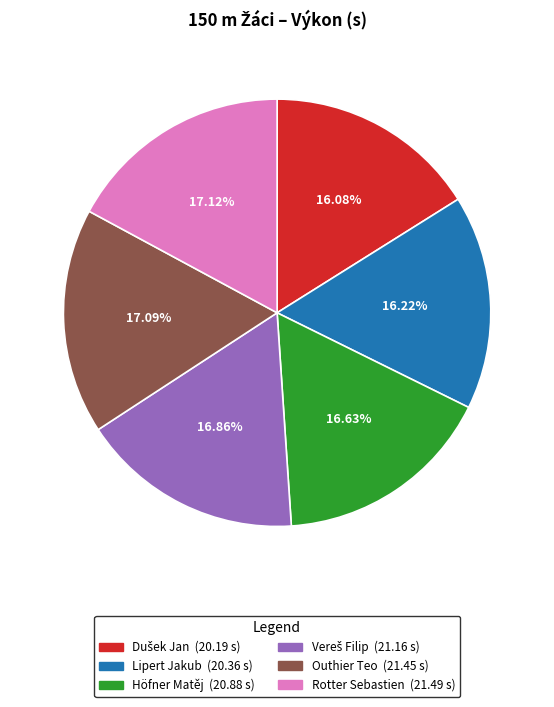

Combined, do Lipert Jakub (20.36 s) and Höfner Matěj (20.88 s) account for over 50%?

No